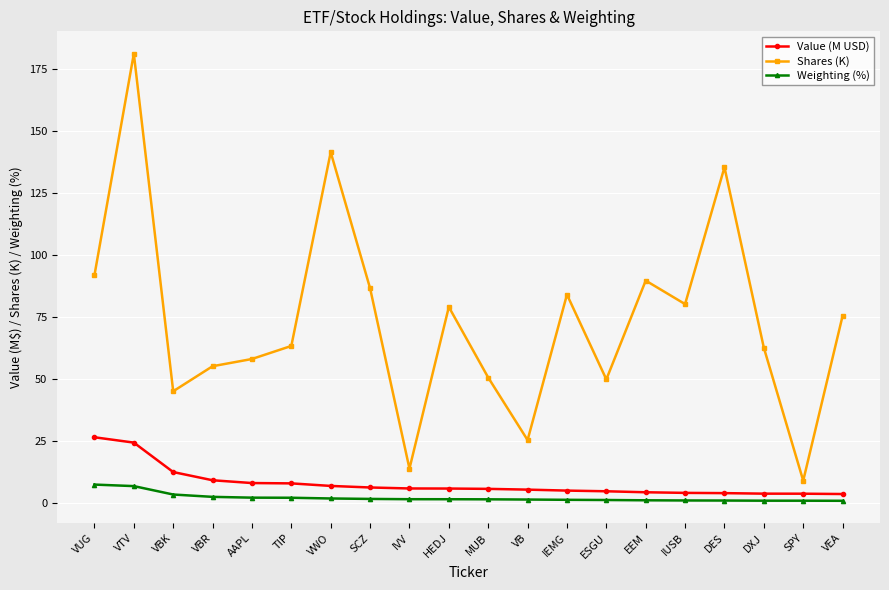

What is the lowest value of the Weighting (%) series?

1.1